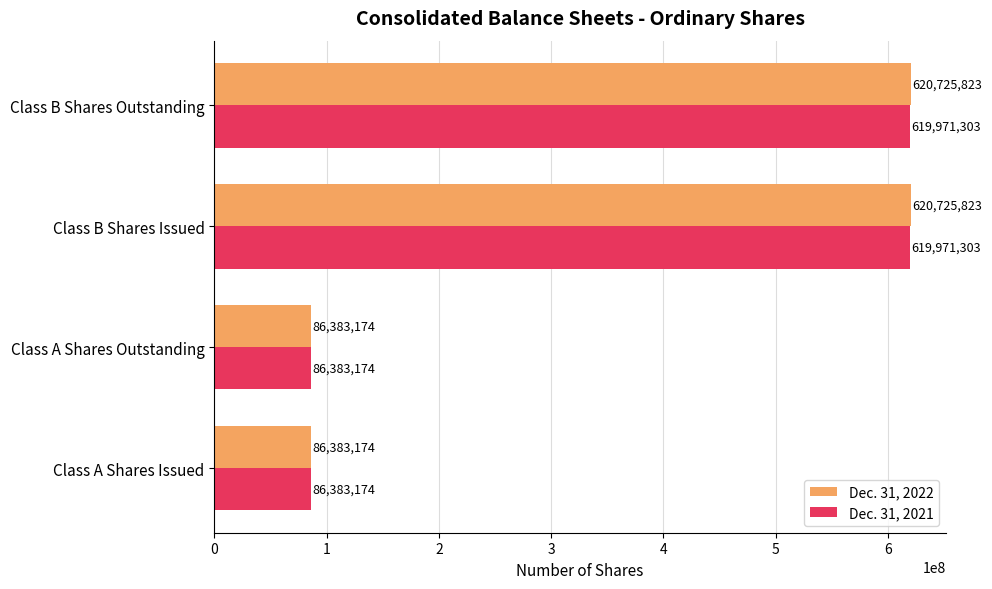

Which series has the largest total across all categories?

Dec. 31, 2022